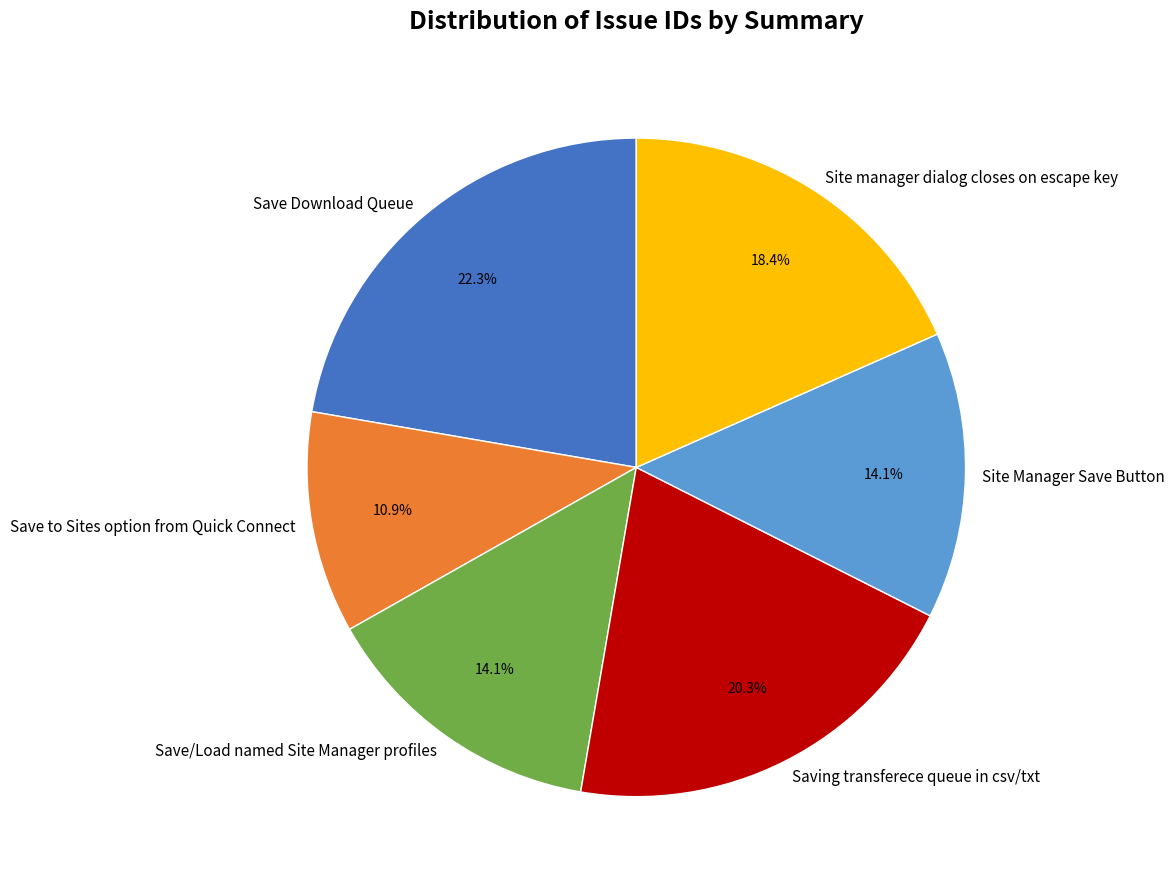

True or false: Saving transferece queue in csv/txt accounts for 29% of the total.

False